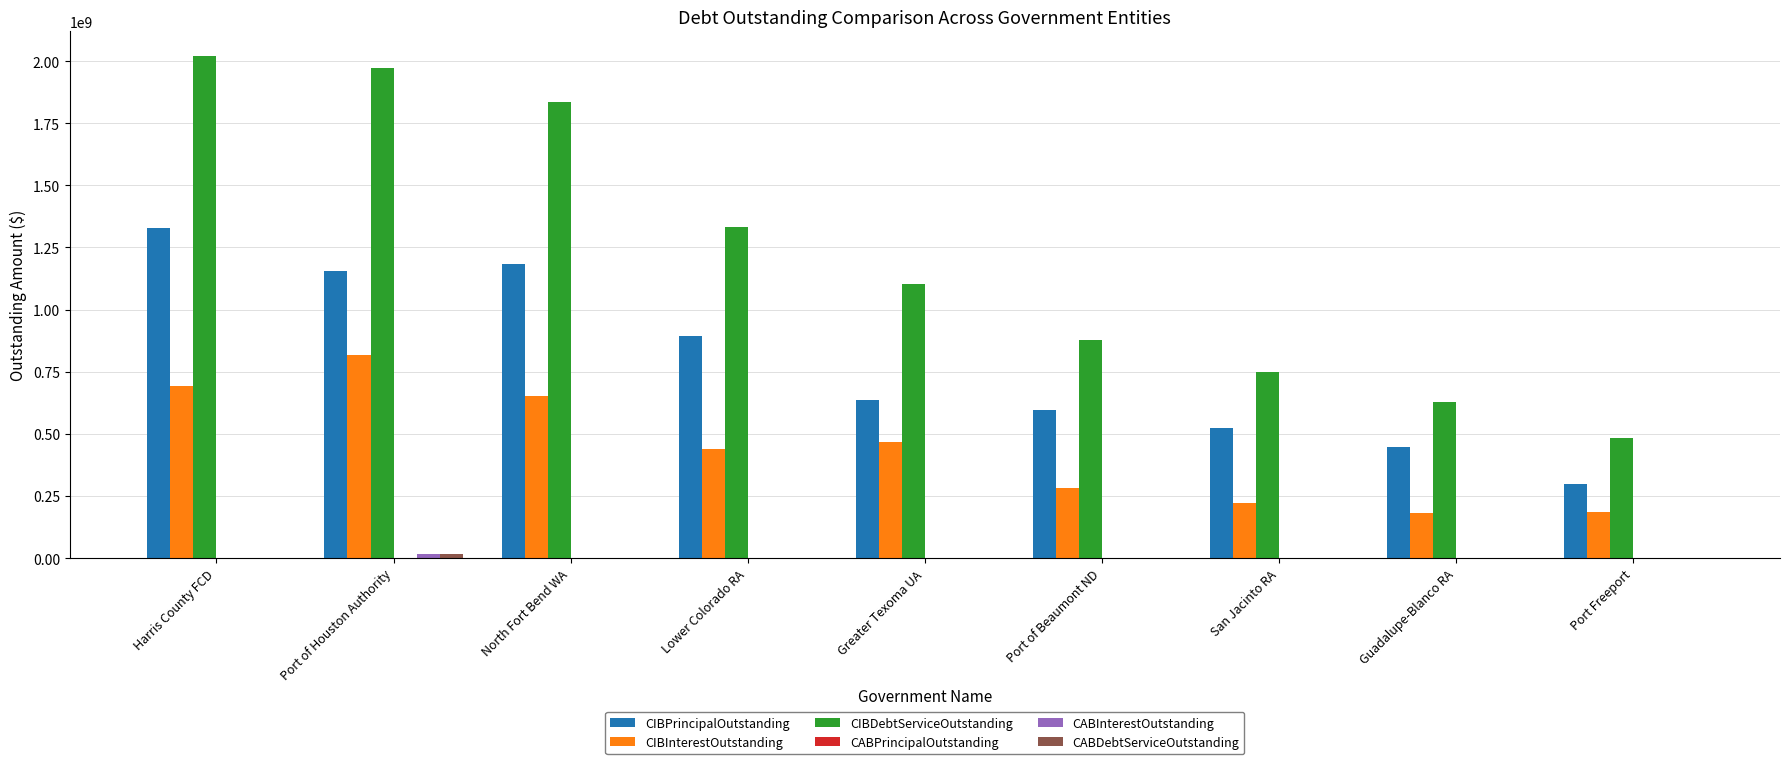

Which series has the largest range (max minus min)?

CIBDebtServiceOutstanding